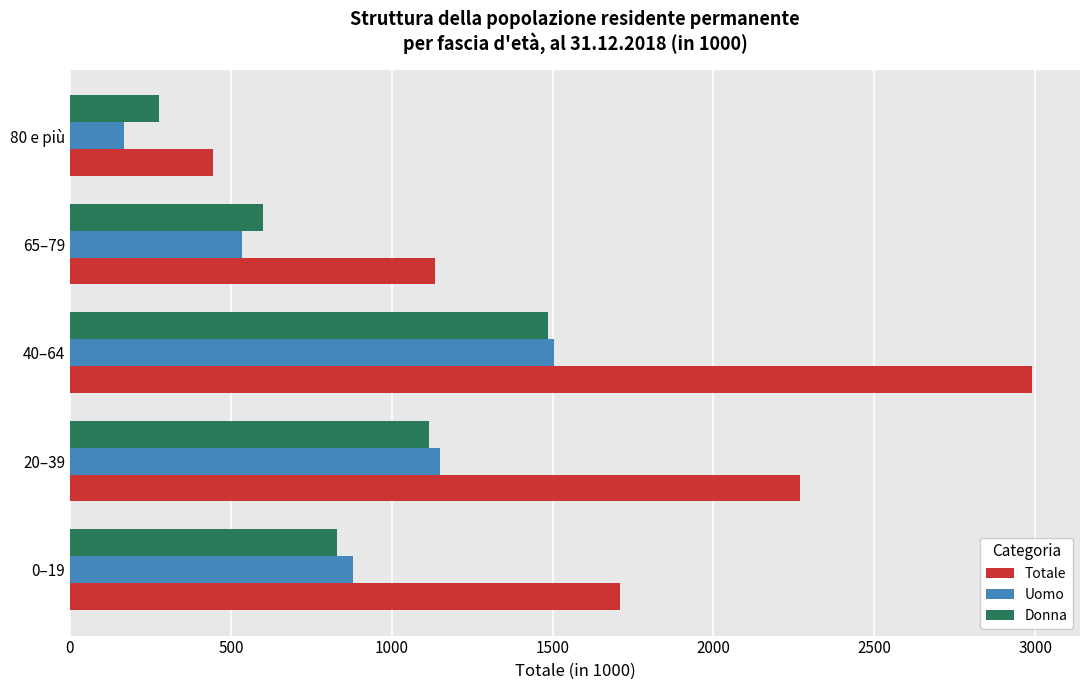

At which category is the sum across all series the highest?

40–64